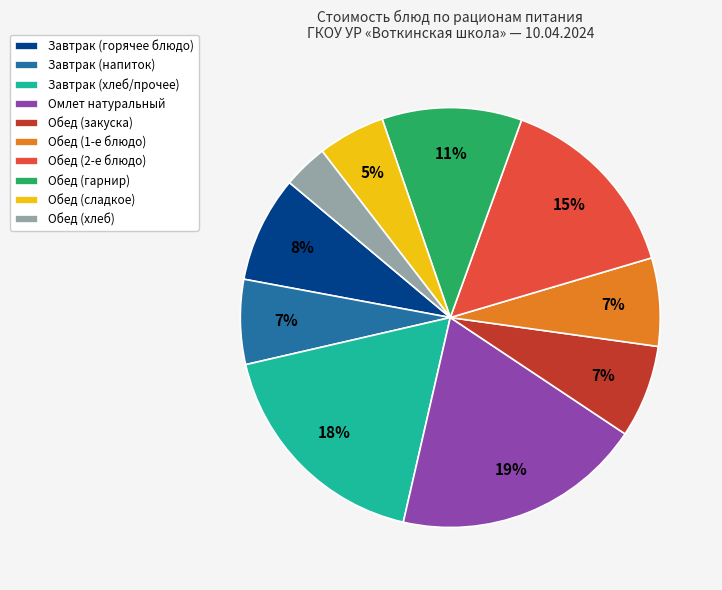

What is the largest slice in the pie chart?

Омлет натуральный